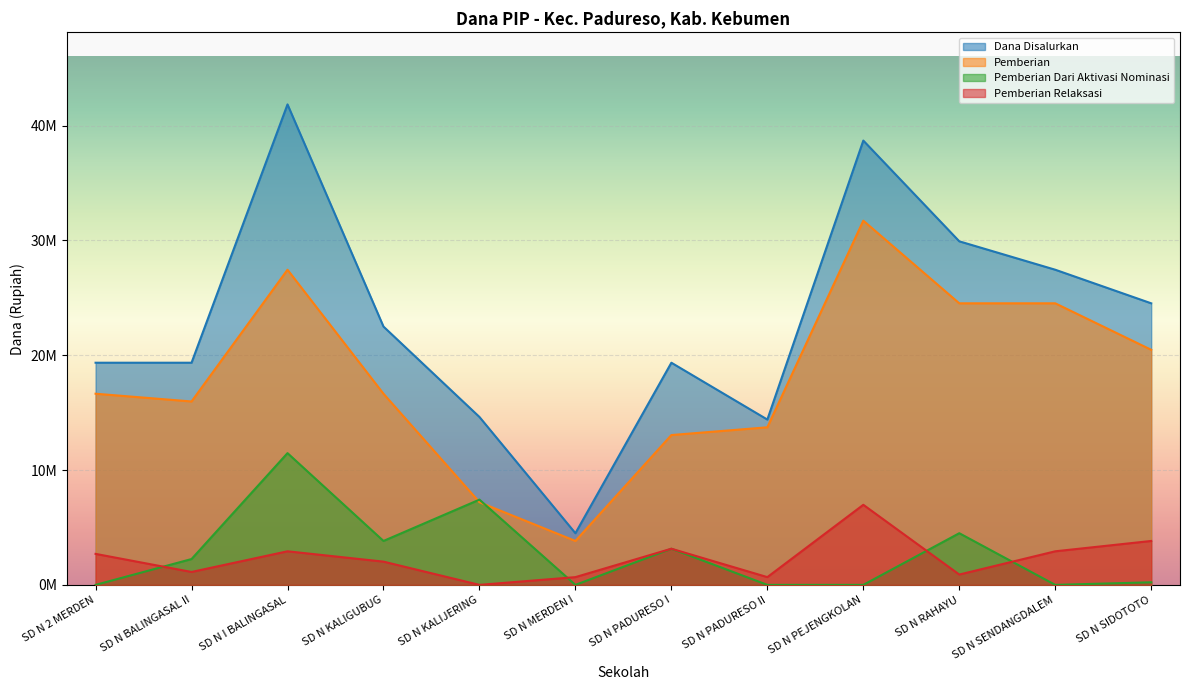

List the series in order of their peak value, highest first.

Dana Disalurkan, Pemberian, Pemberian Dari Aktivasi Nominasi, Pemberian Relaksasi